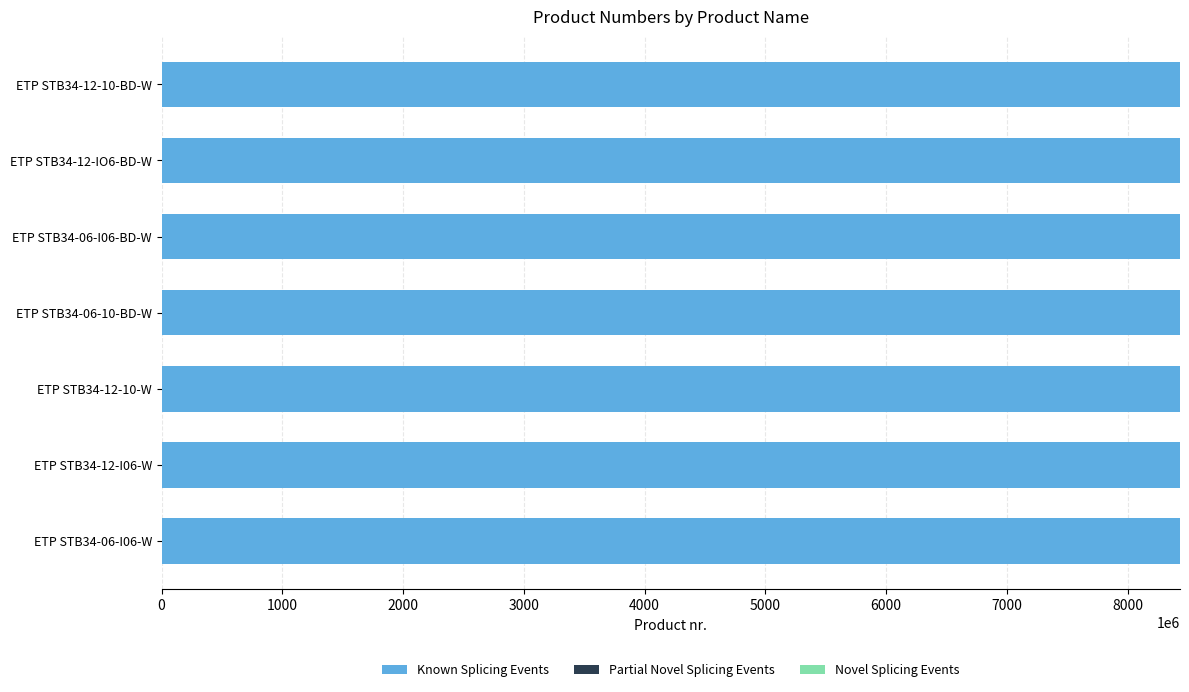

The value of Known Splicing Events at ETP STB34-12-10-W is 8433251897. True or false?

True